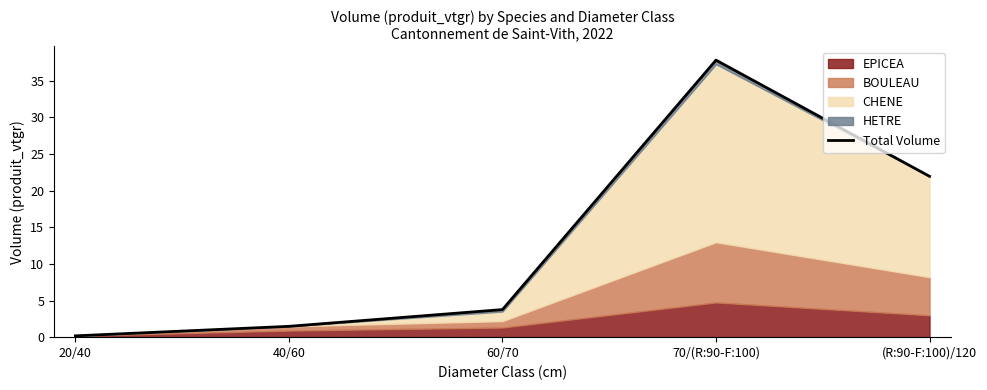

Which has a higher value, 70/(R:90-F:100) or 60/70?

70/(R:90-F:100)